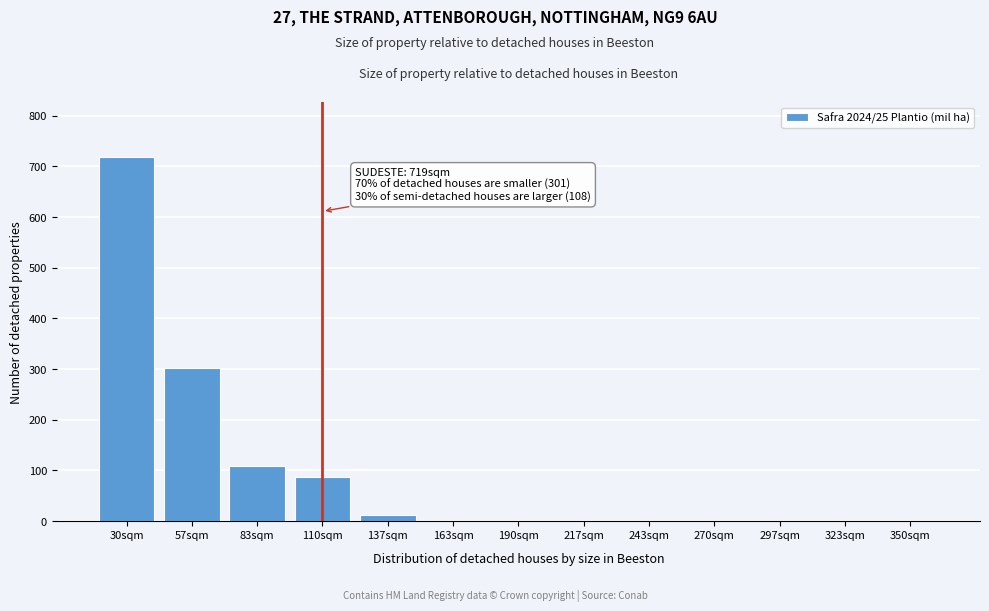

Reading right to left, list all the values displayed in this chart.

350sqm=0.0	323sqm=0.0	297sqm=0.0	270sqm=0.0	243sqm=0.0	217sqm=0.0	190sqm=0.0	163sqm=0.0	137sqm=11.7	110sqm=87.2	83sqm=108.9	57sqm=302.0	30sqm=719.2